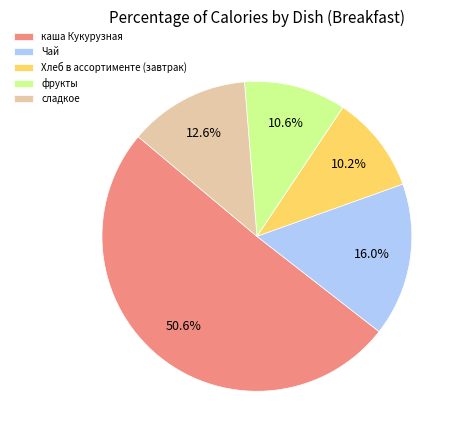

Count the number of slices in the pie.

5